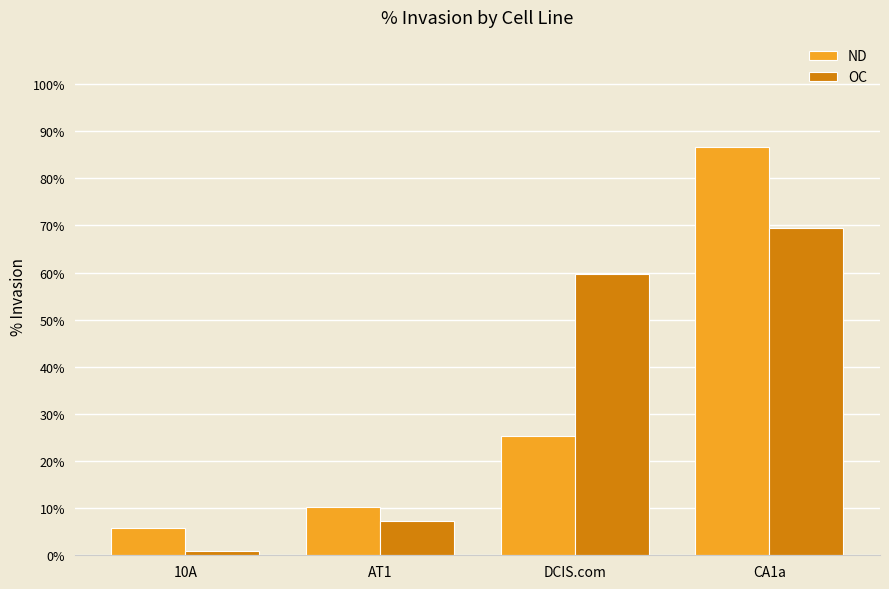

What is the difference between the second highest and minimum values in the ND series?

19.6